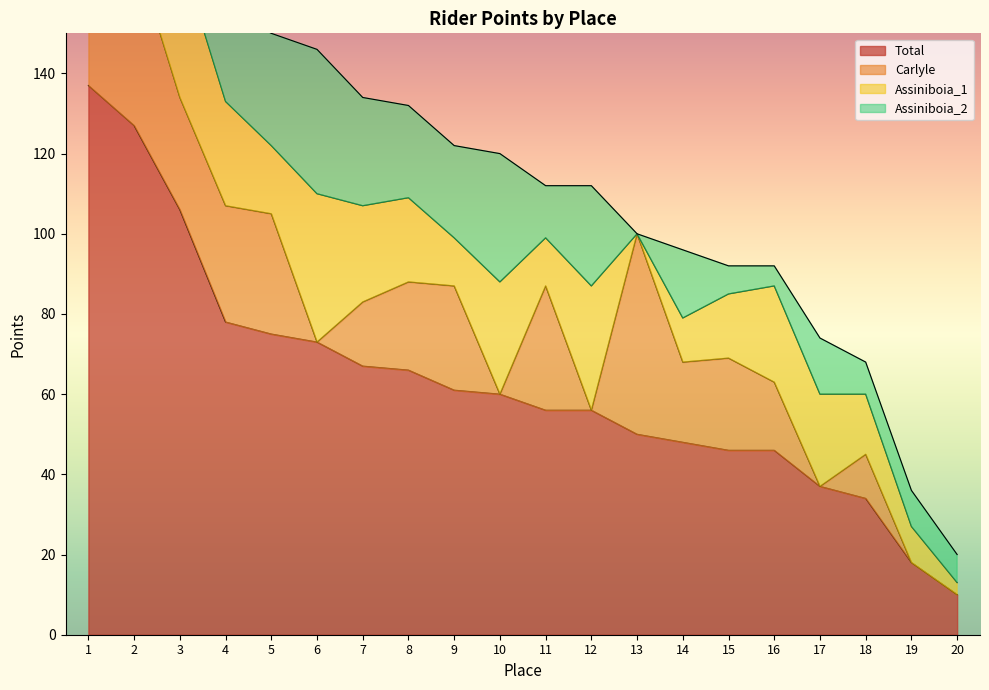

Where is the first local minimum for Assiniboia_1?

5